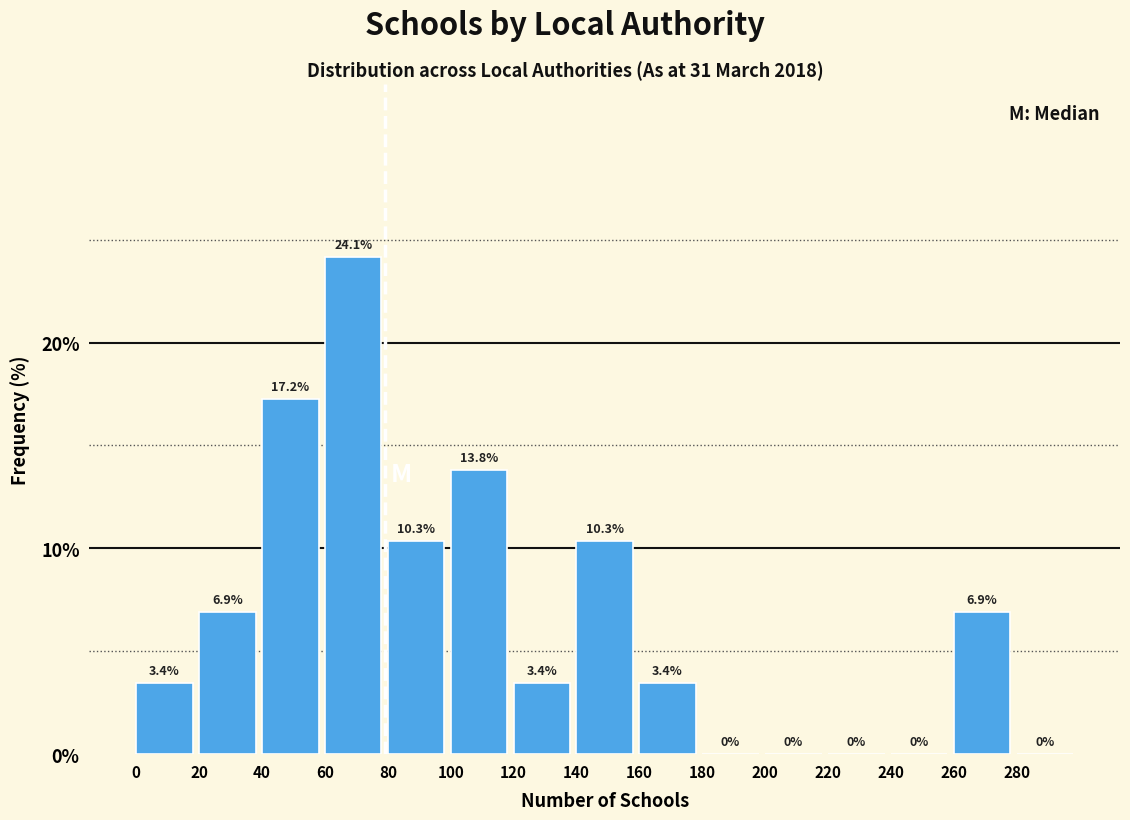

What is the height of the bar covering 140 to 160 on the x-axis?

10.3